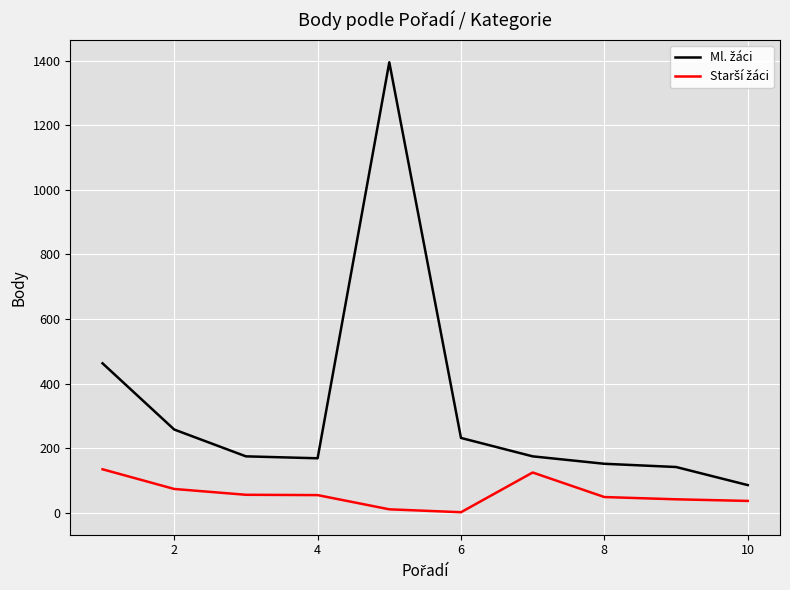

In Starší žáci, how many points are lower than both neighbors (excluding endpoints)?

1